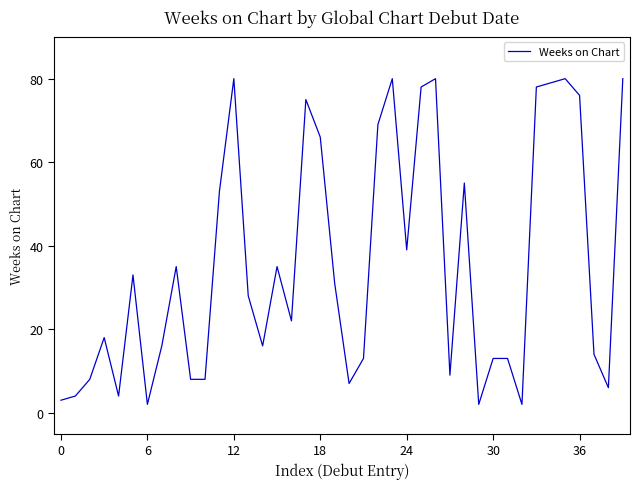

What is the maximum value shown in the chart?

80